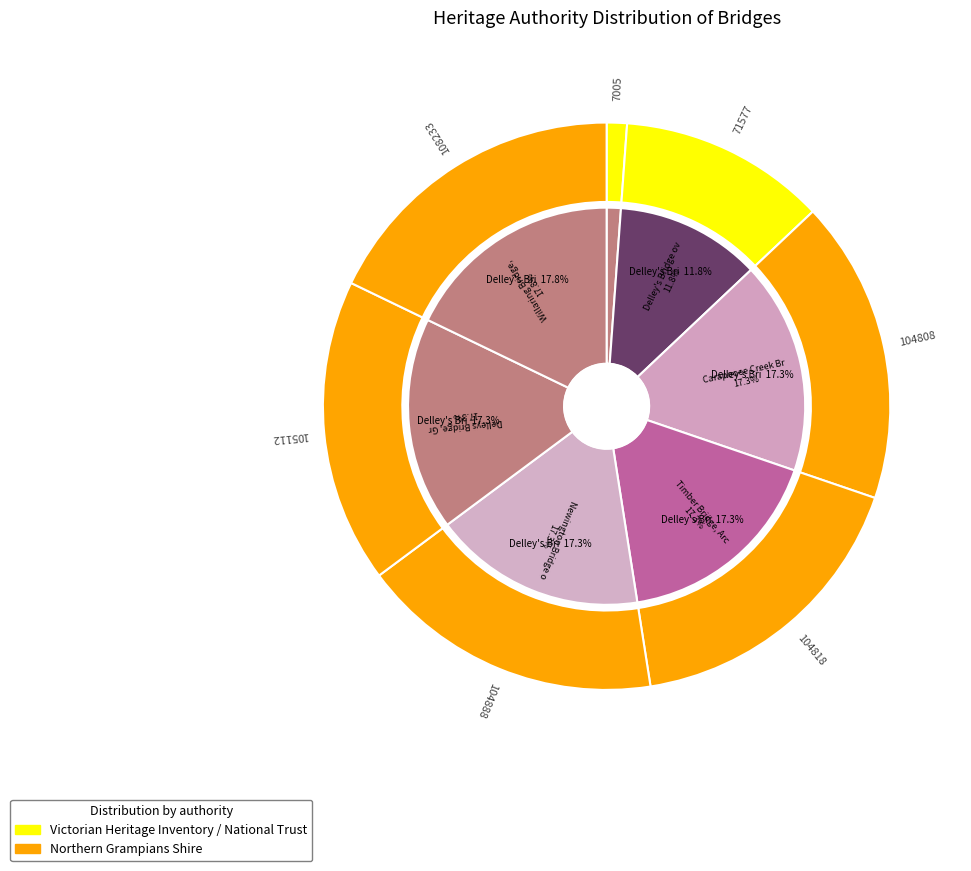

Between Newington Bridge over Sheepwash Creek and CARROLS BRIDGE ROAD WOODEN BRIDGE, which is larger?

Newington Bridge over Sheepwash Creek